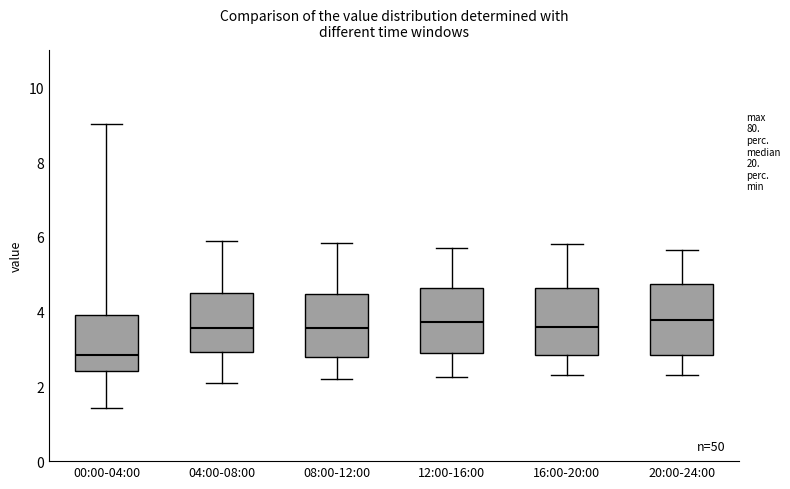

Reading left to right, transcribe this box plot: for each box, give where its median line is, the range the box spans, and where its two whiskers end, as read against the y-axis. The values are not printed on the chart, so give them approximately, as read against the axis.

00:00-04:00: median 2.8, box 2.4 to 4.0, whiskers 1.4 to 9.0
04:00-08:00: median 3.6, box 3.0 to 4.6, whiskers 2.2 to 5.8
08:00-12:00: median 3.6, box 2.8 to 4.4, whiskers 2.2 to 5.8
12:00-16:00: median 3.8, box 2.8 to 4.6, whiskers 2.2 to 5.8
16:00-20:00: median 3.6, box 2.8 to 4.6, whiskers 2.4 to 5.8
20:00-24:00: median 3.8, box 2.8 to 4.8, whiskers 2.4 to 5.6